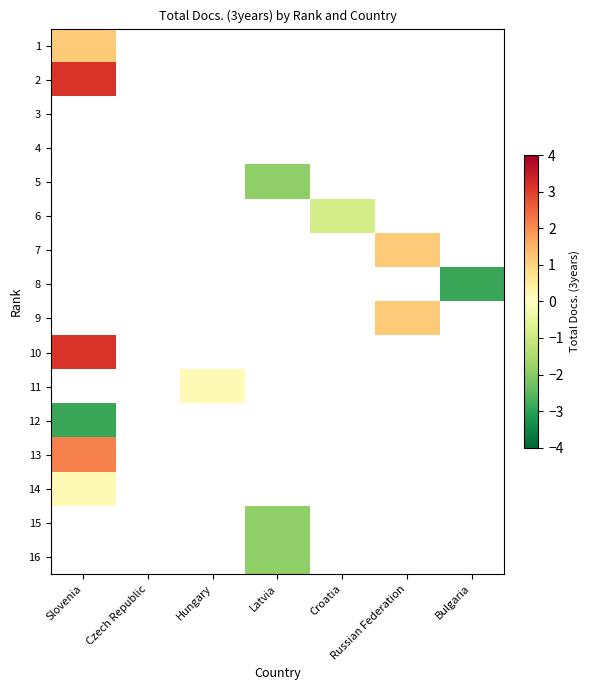

Is the value of 10 at Slovenia greater than the value of 12 at Bulgaria?

No